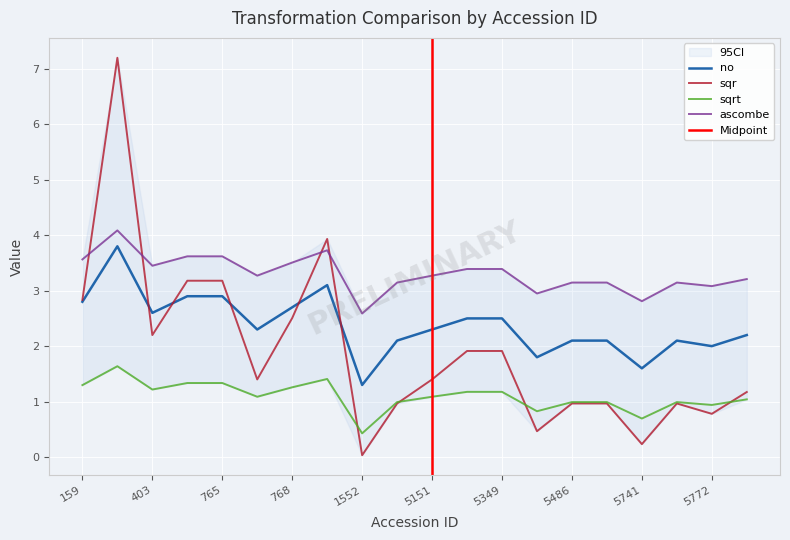

What are all the series names shown in the legend?

no, sqr, sqrt, ascombe